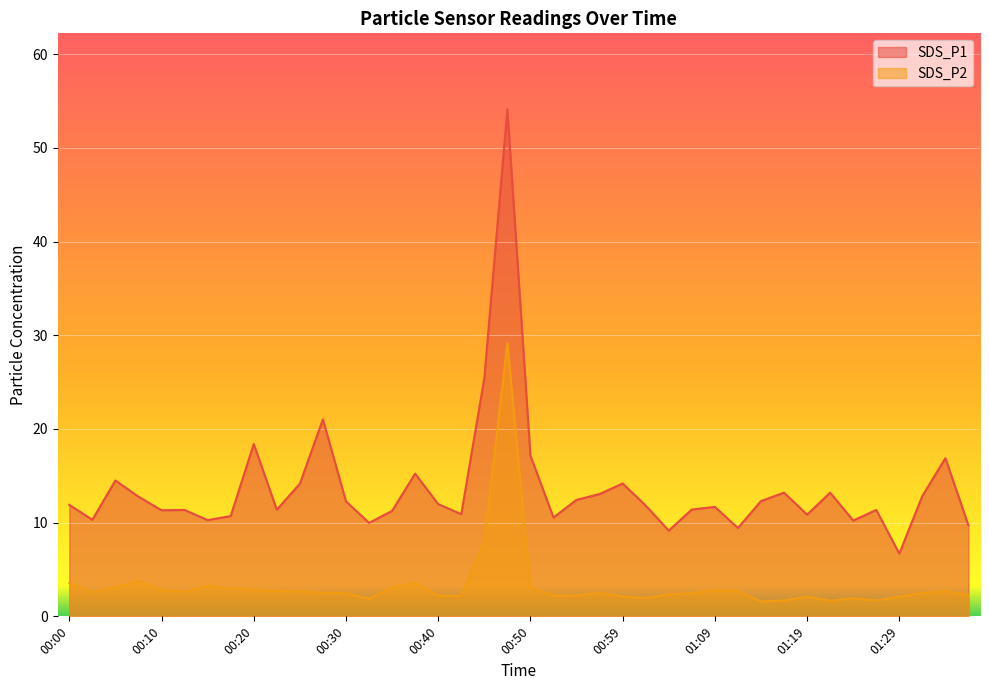

At 00:57, list the series in order from smallest to largest.

SDS_P2, SDS_P1